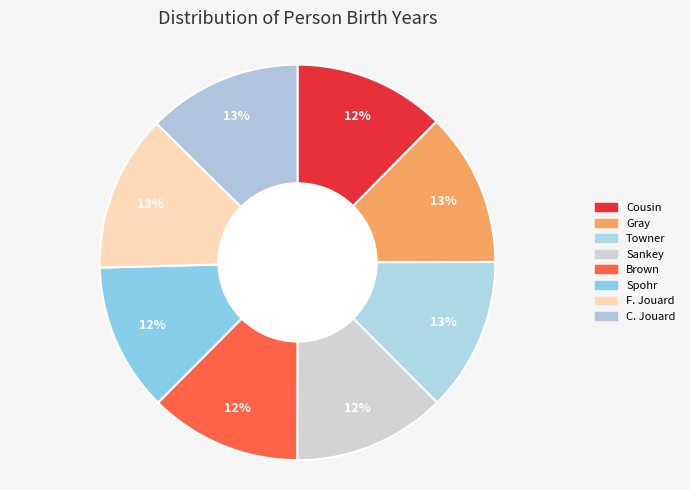

Which category has the smallest portion of the pie?

Spohr